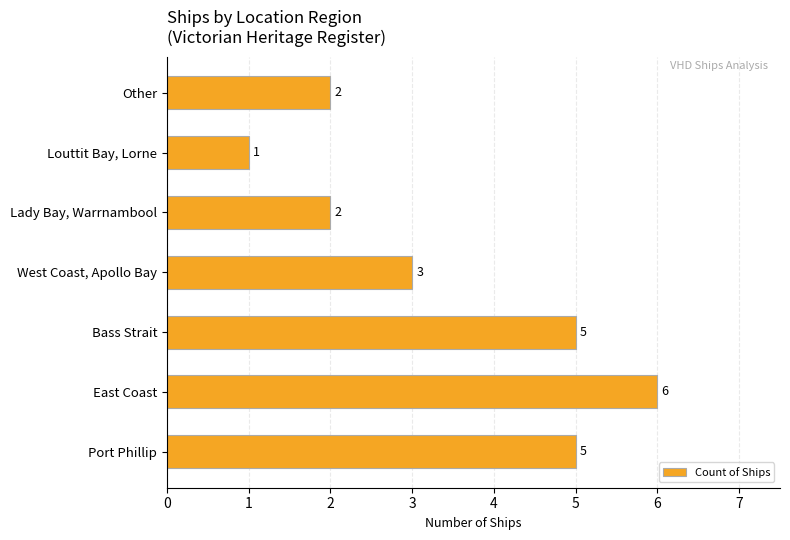

At which label is the value closest to 3?

West Coast, Apollo Bay